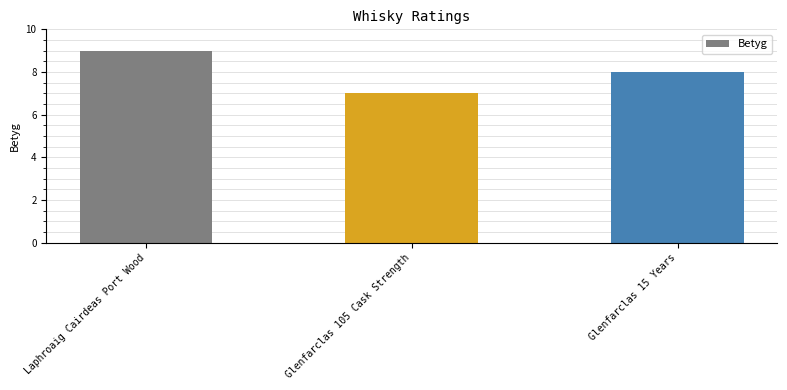

What is the change in value from Laphroaig Cairdeas Port Wood to Glenfarclas 15 Years?

-1